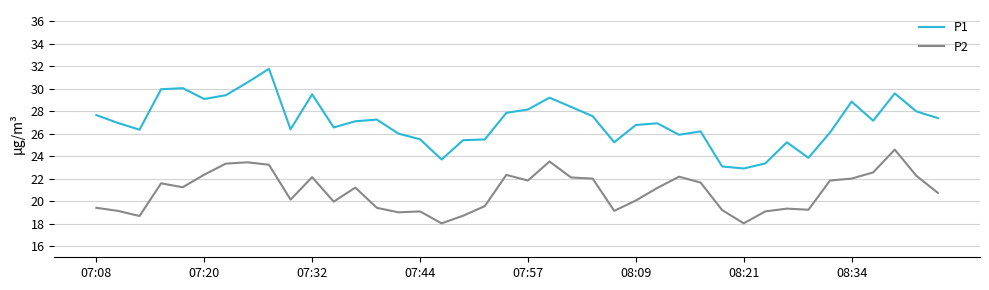

Which series has the widest spread of values?

P1